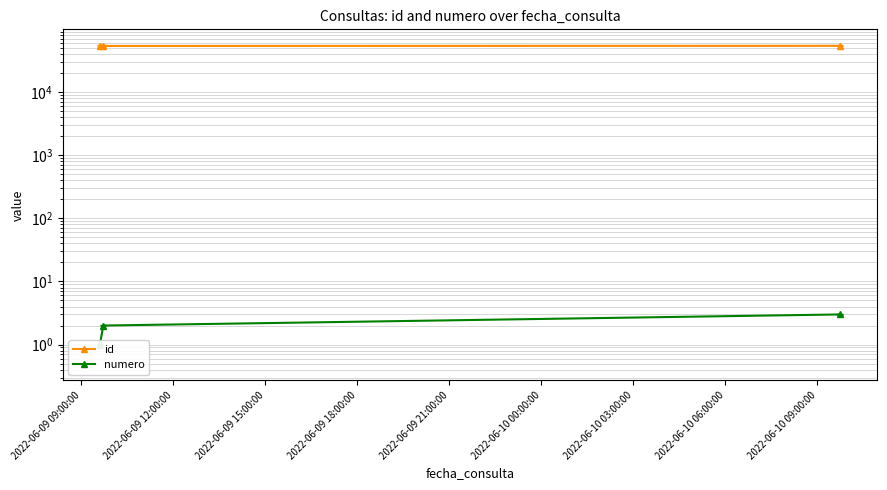

Which series changed the most between 2022-06-09 09:00:00 and 2022-06-09 15:00:00?

id